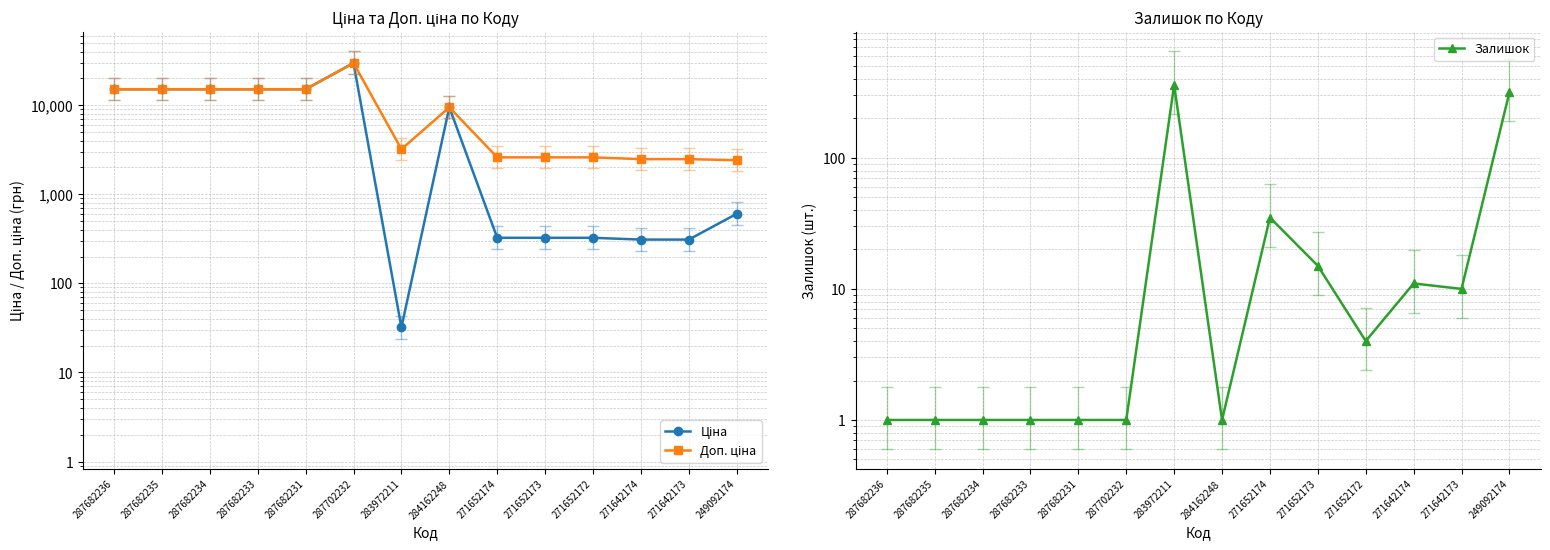

How many lines are shown in the chart?

3